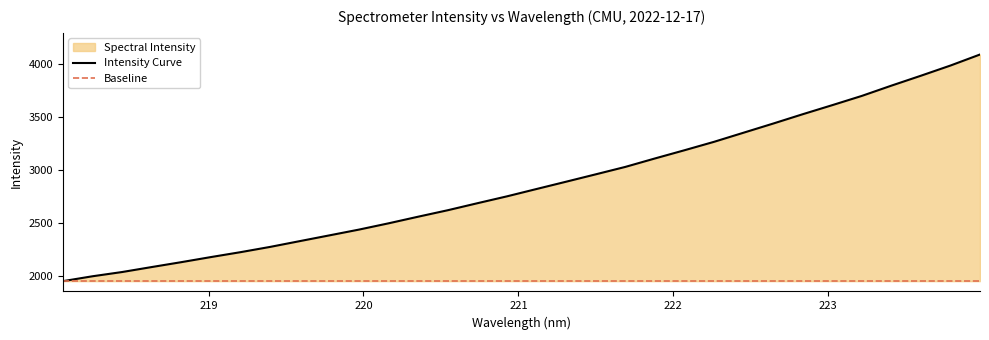

What is the maximum value for Intensity Curve?

4091.6